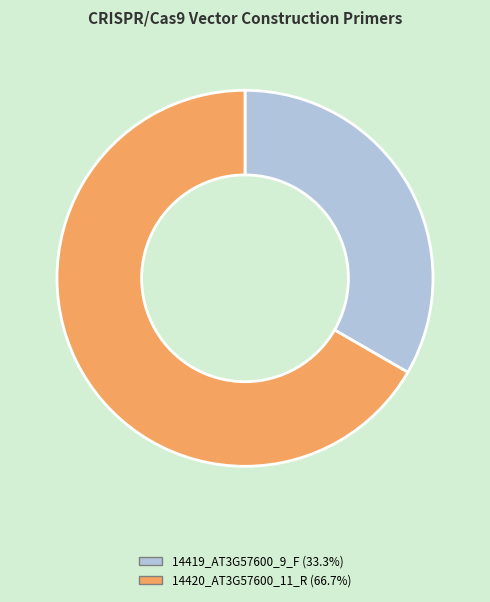

Is there any slice that represents more than half of the pie?

Yes